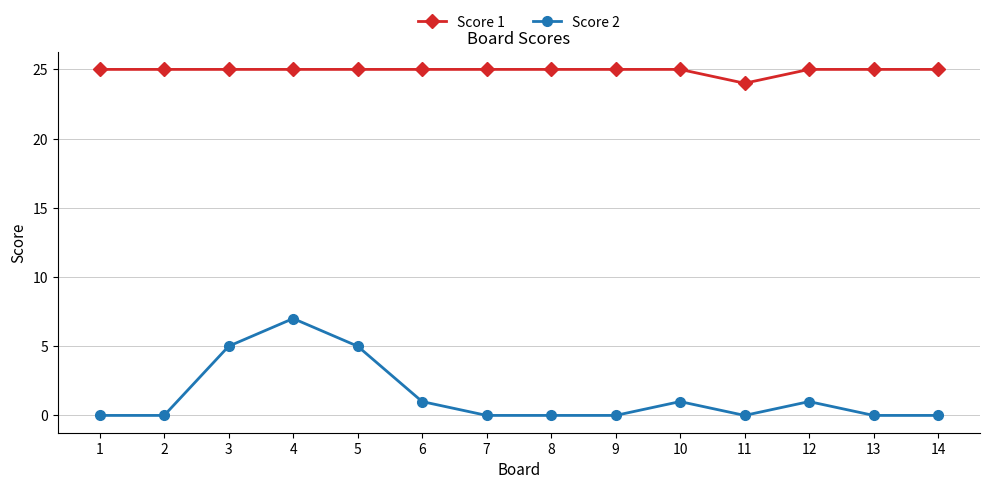

What is the spread (max minus min) of values at 10?

24